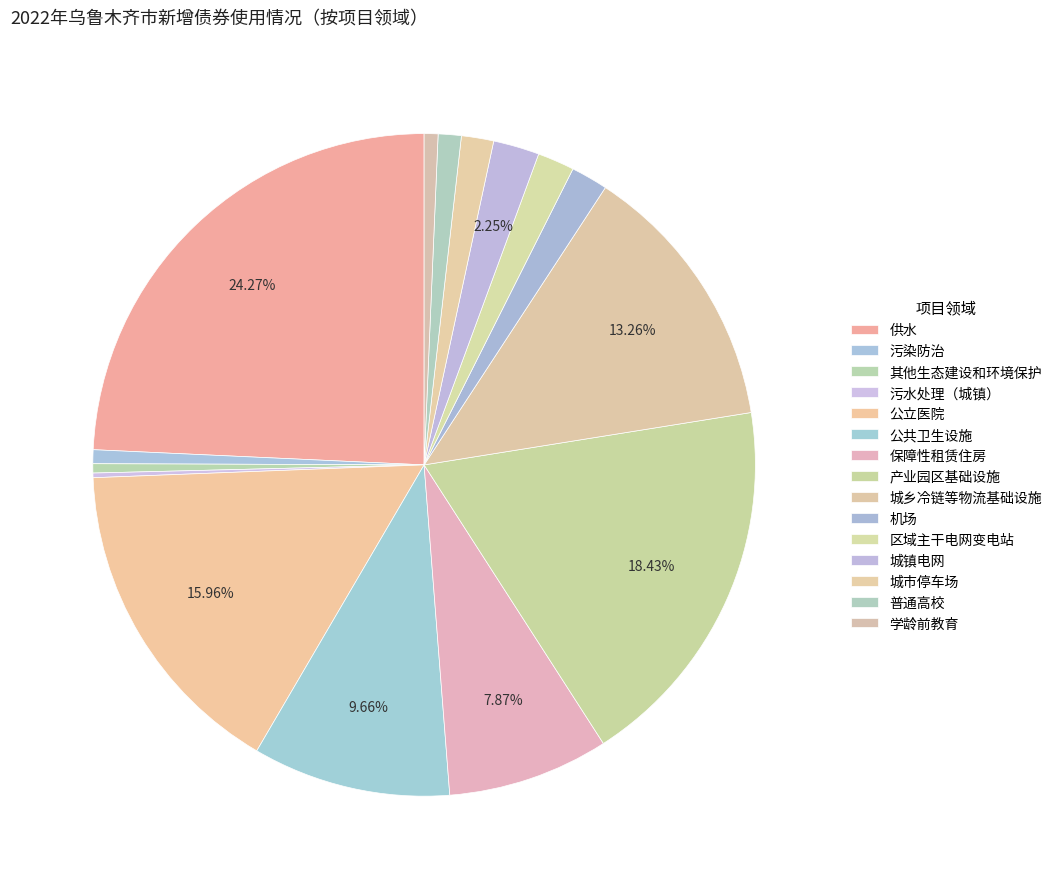

Approximately how many times larger is the value at 普通高校 compared to 城乡冷链等物流基础设施?

0.1